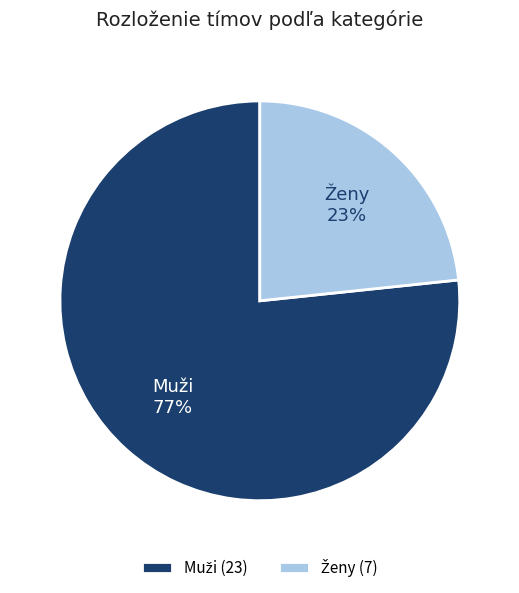

How many slices are in this pie chart?

2